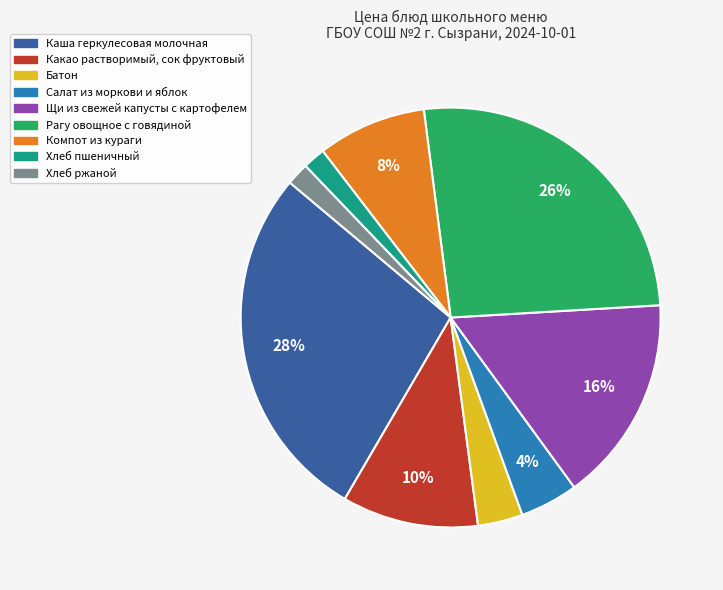

Which category has the biggest portion of the pie?

Каша геркулесовая молочная